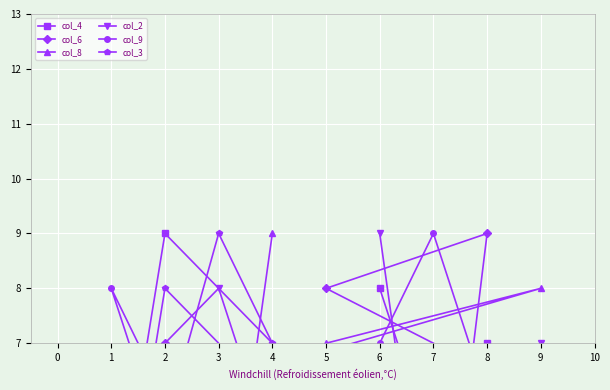

What is the value of the col_6 point at the 4th from the left?

7